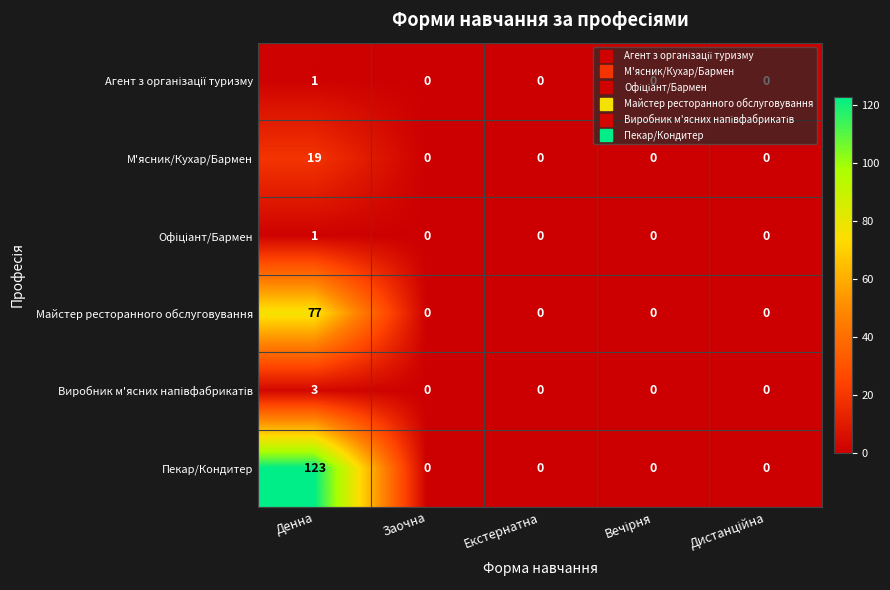

Which series has the largest range (max minus min)?

Пекар/Кондитер